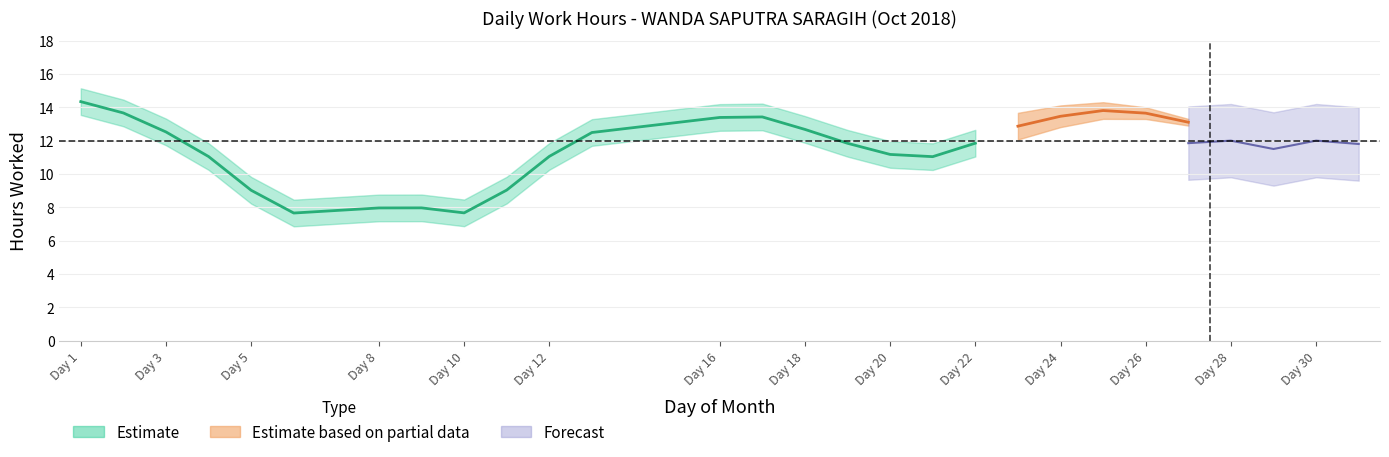

Does the chart display data point markers on the line(s)?

No